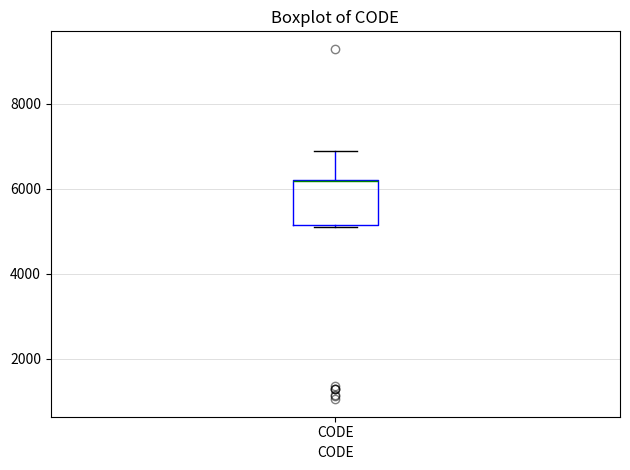

Transcribe this box plot: give where the median line is, the range the box spans, and where the two whiskers end, as read against the y-axis. The values are not printed on the chart, so give them approximately, as read against the axis.

median 6200 (drawn on the box's upper edge), box 5200 to 6200, whiskers 5200 to 7000